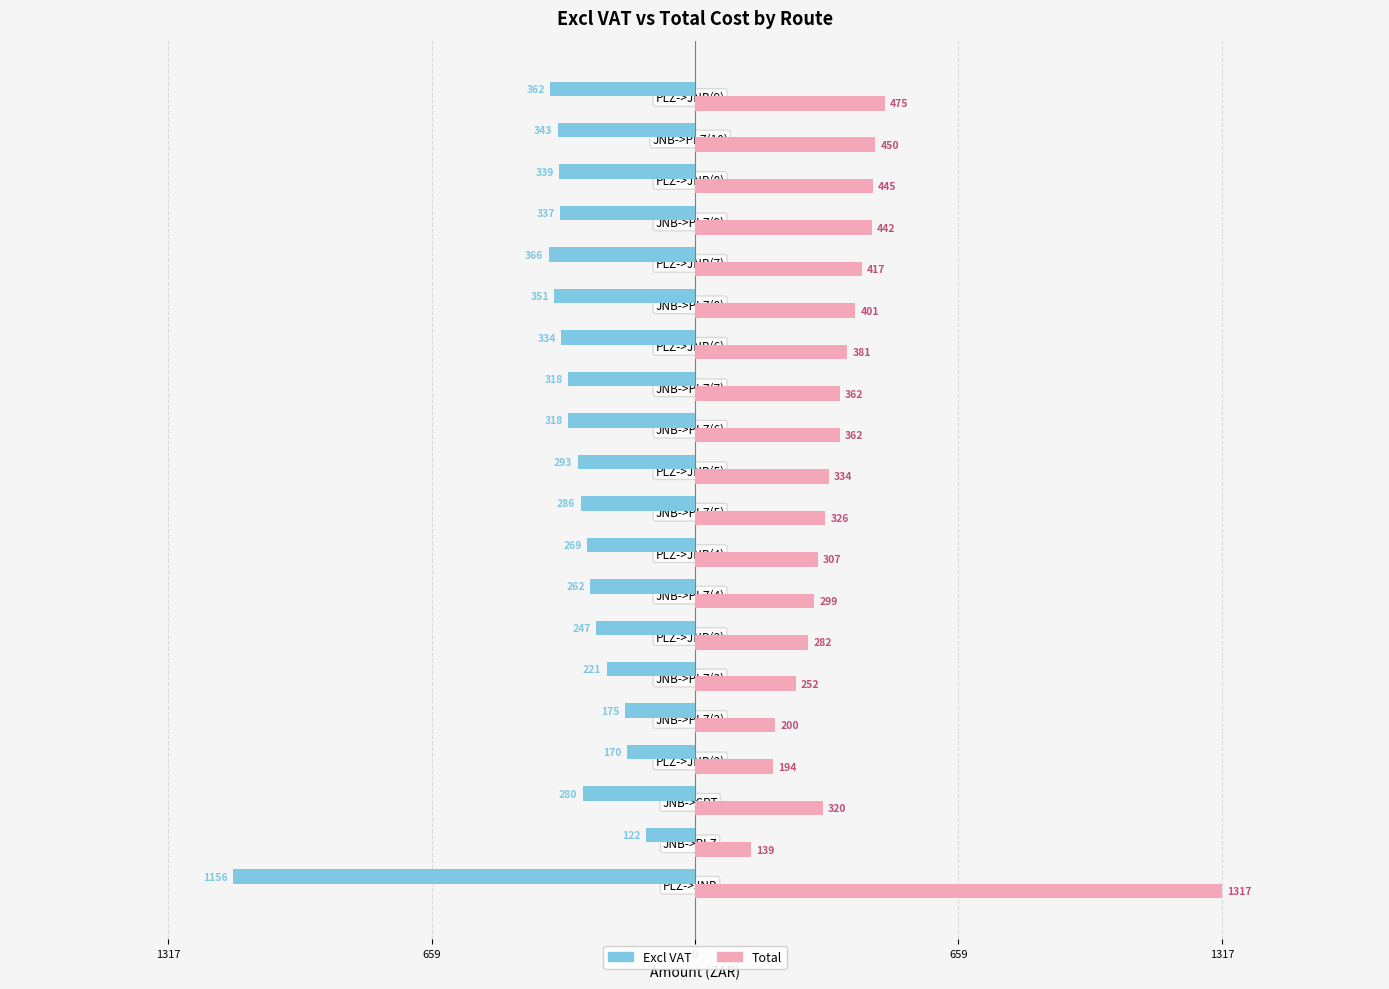

What are all the series names shown in the legend?

Excl VAT, Total